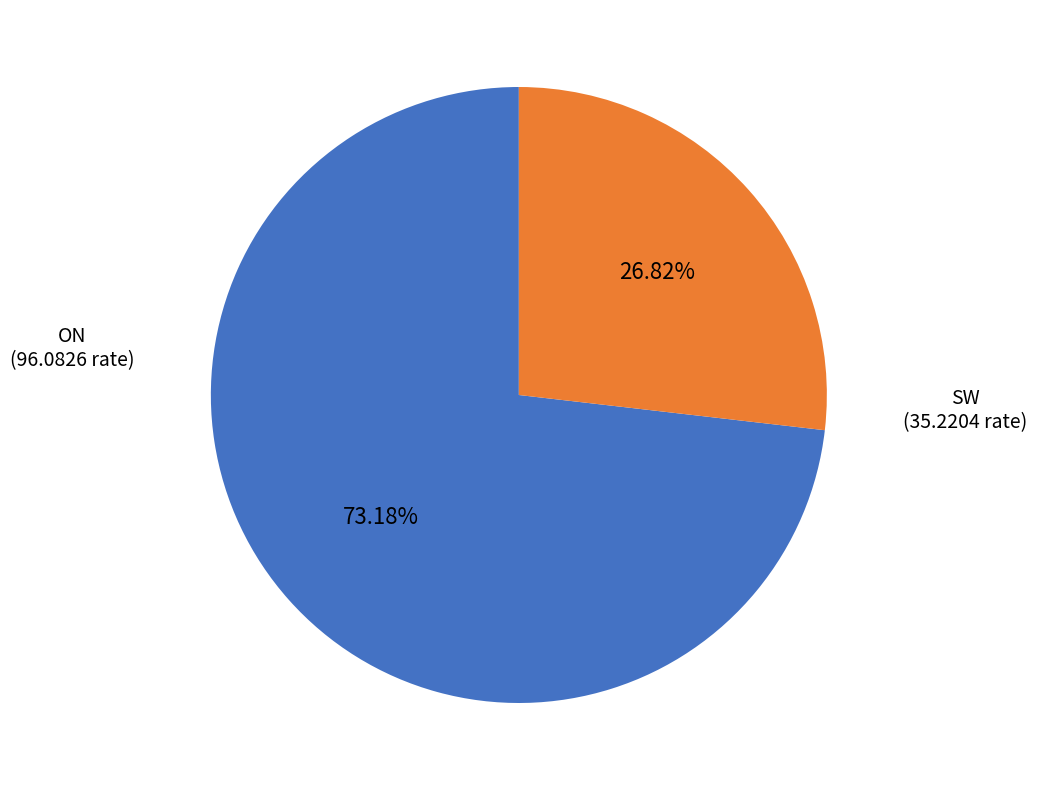

Is there a majority slice in this chart?

Yes